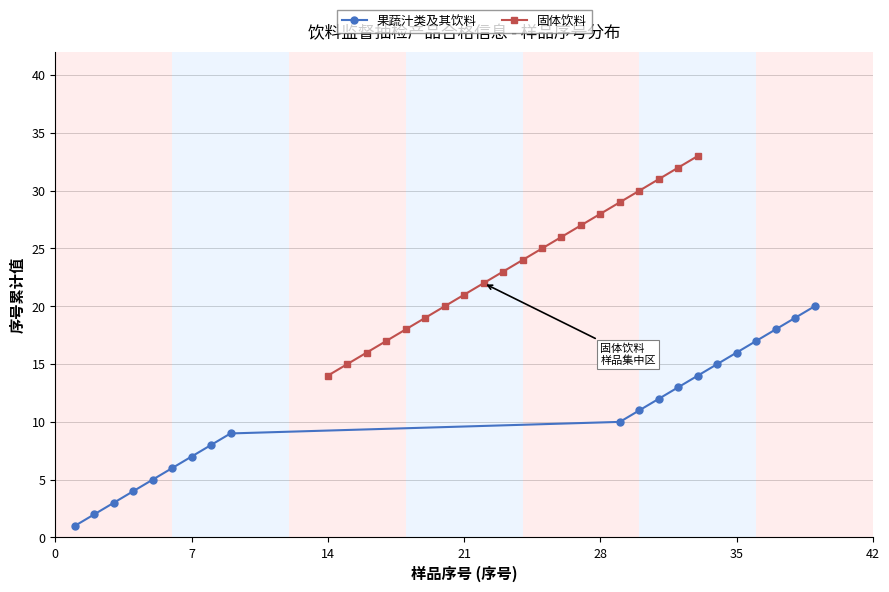

True or false: 果蔬汁类及其饮料 has more than 1 points higher than both neighbors.

False